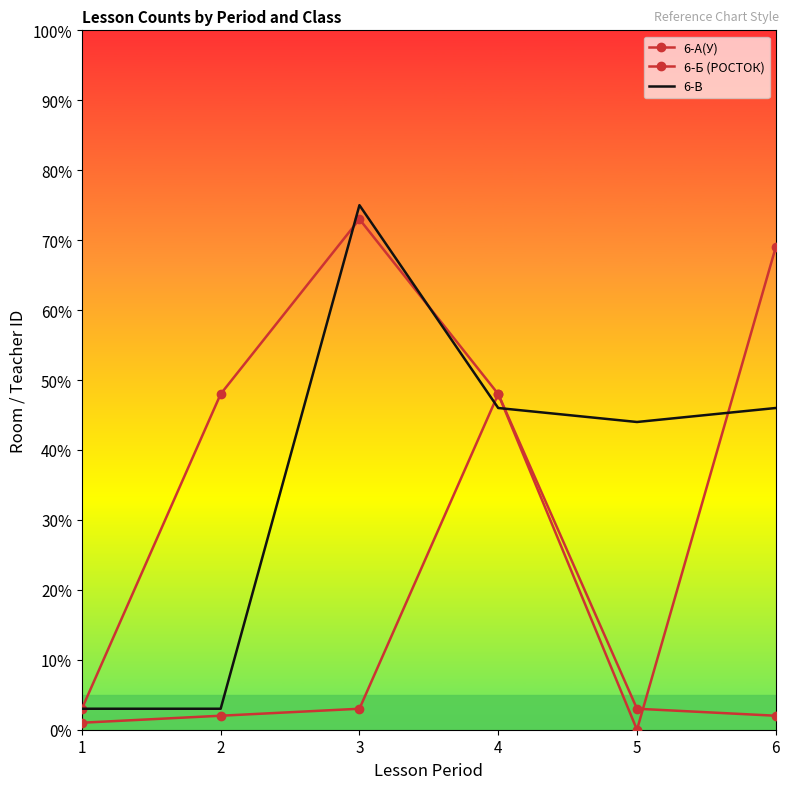

What are all the series names shown in the legend?

6-А(У), 6-Б (РОСТОК), 6-В